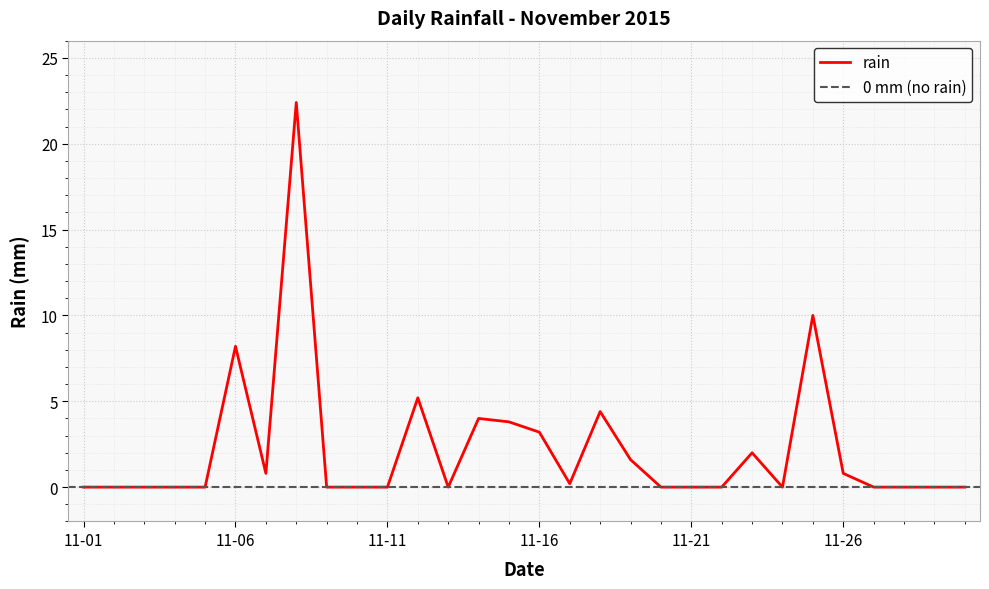

True or false: rain has a value of 8.2 at 11-06.

True